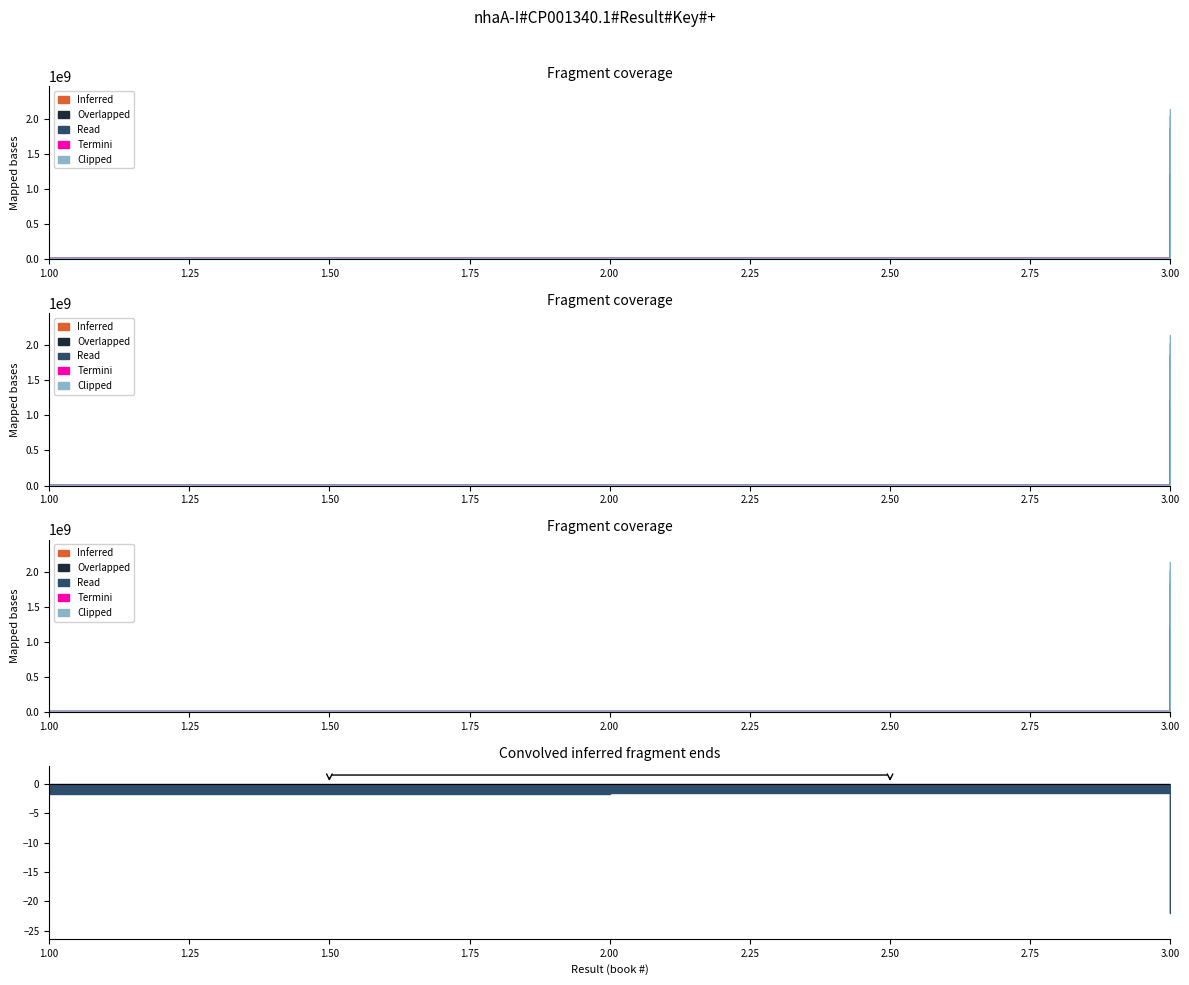

Reading left to right, transcribe all the data shown in this chart.

1=162681193	2=155132739	3=2137641228